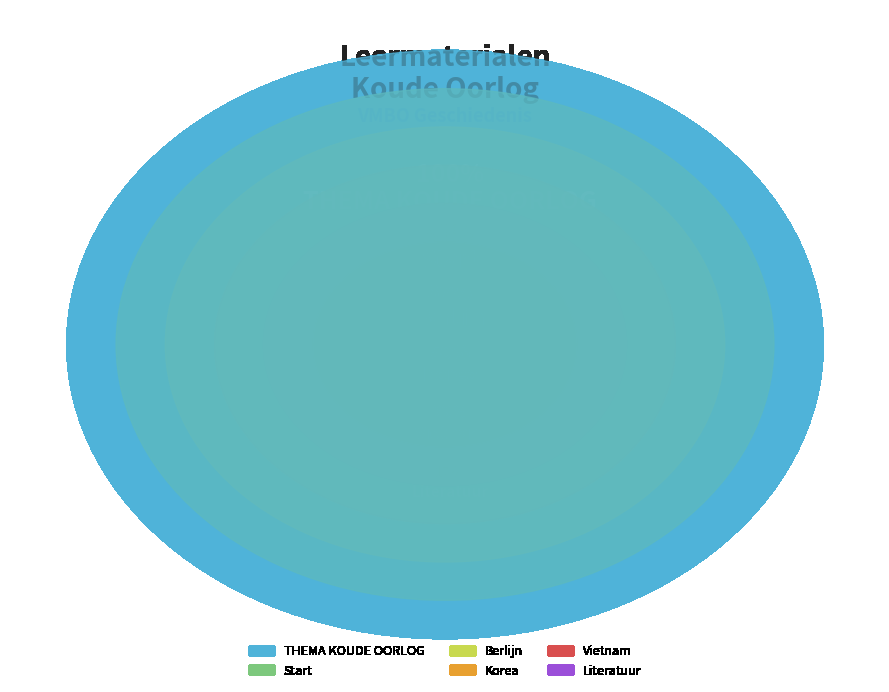

How many segments does this pie chart have?

6